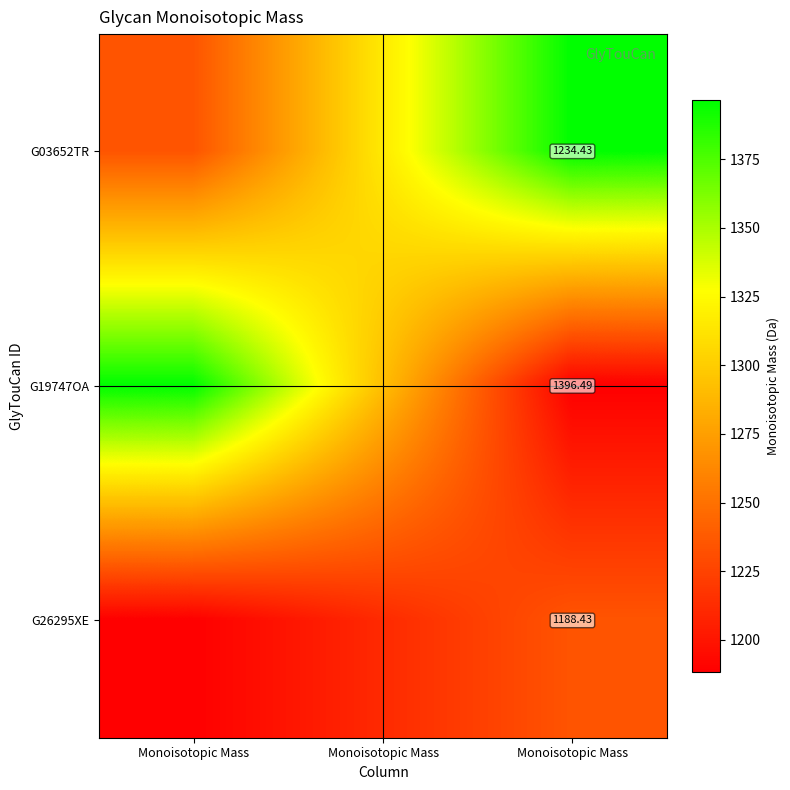

Rank the series by their average value, from highest to lowest.

G03652TR, G19747OA, G26295XE